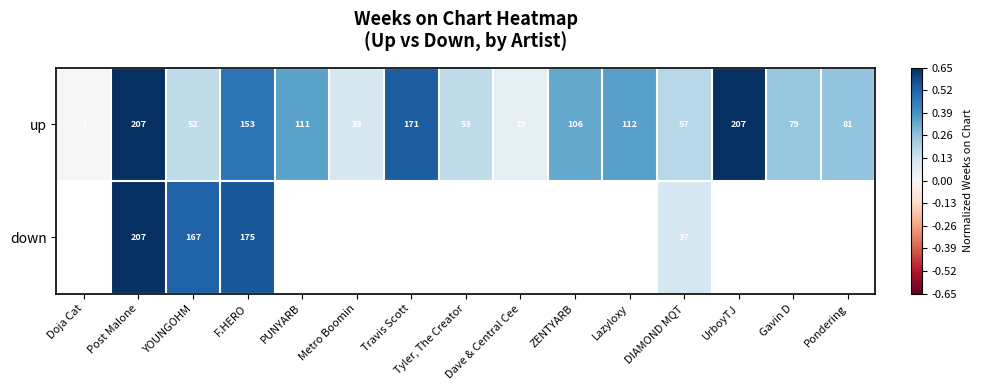

Which category has the lowest value in the up series?

Doja Cat